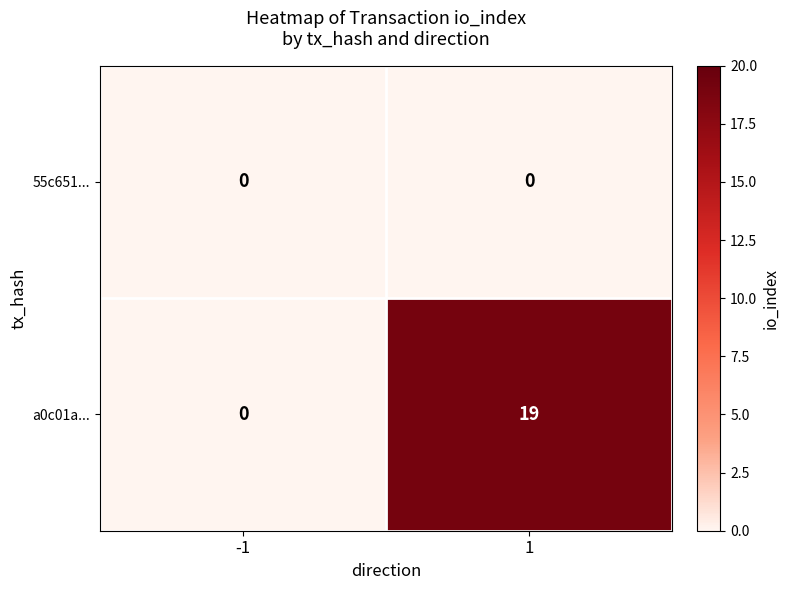

What is the sum of the a0c01a... values at 1 and -1?

19